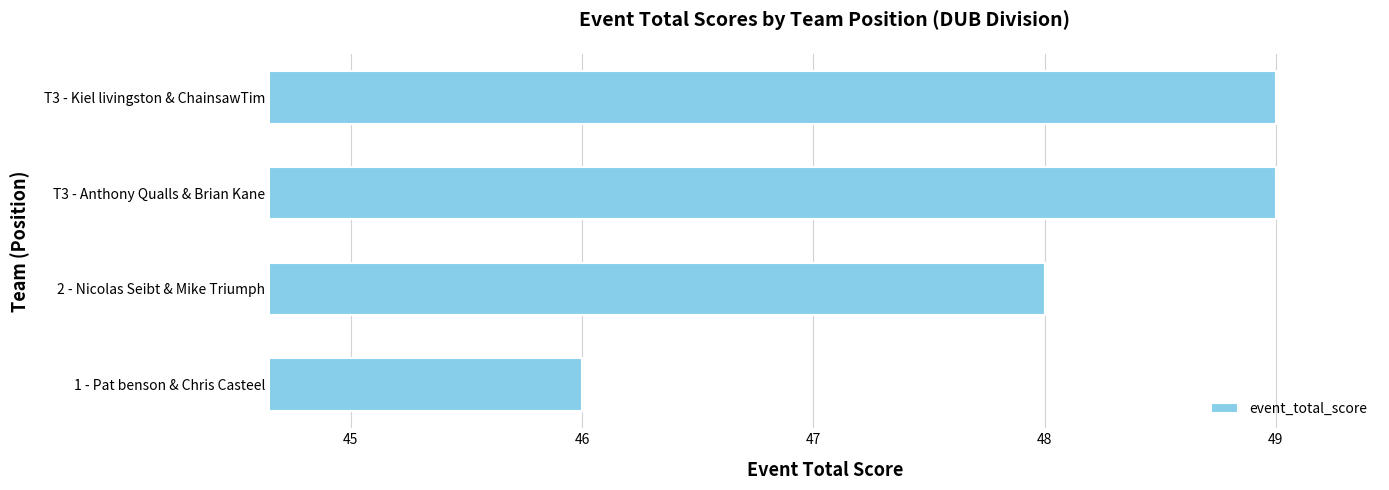

The chart shows a value of 78 at T3 - Anthony Qualls & Brian Kane. True or false?

False